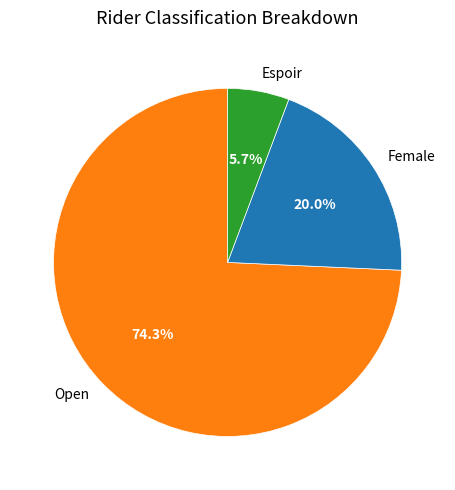

What portion of the pie excludes Female?

80.0%